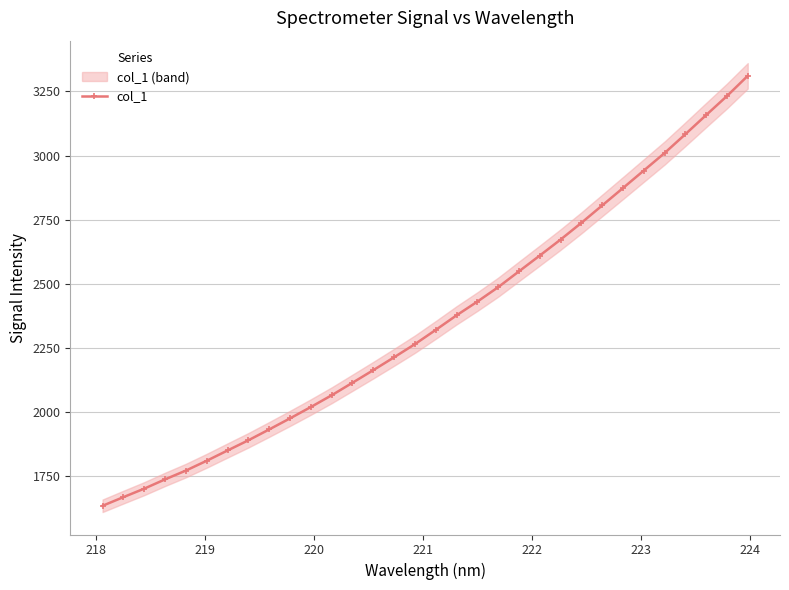

What is the lowest value of the col_1 series?

1632.1